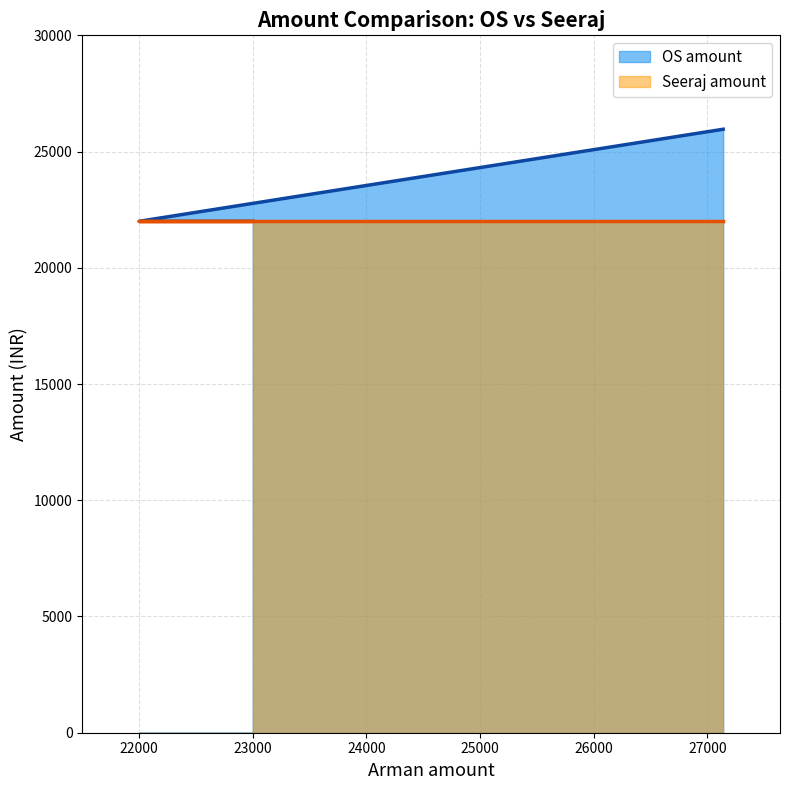

What is the sum of all values?

69960